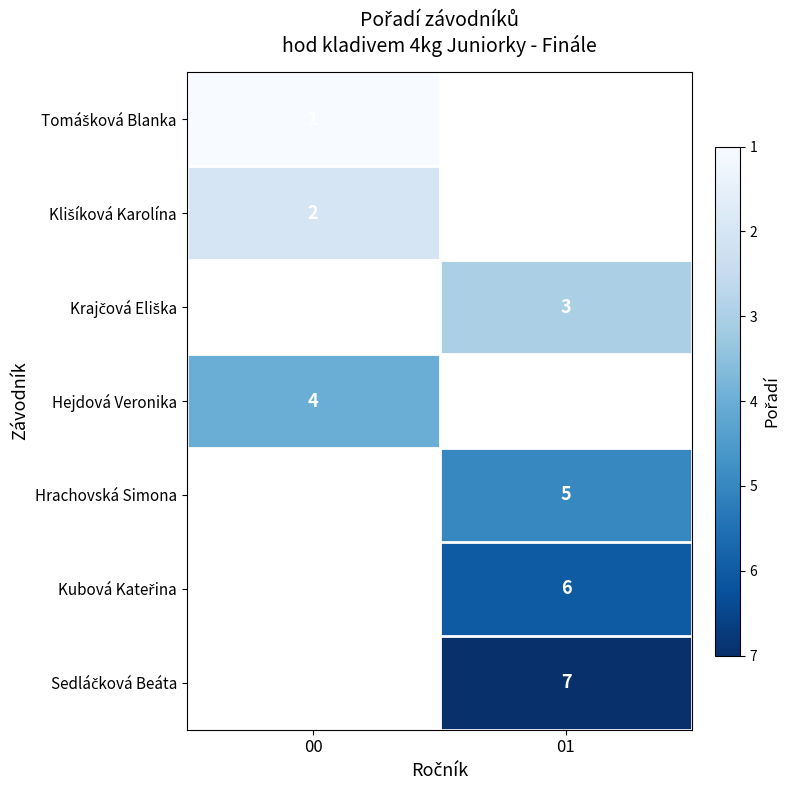

How many distinct data groups are displayed?

7